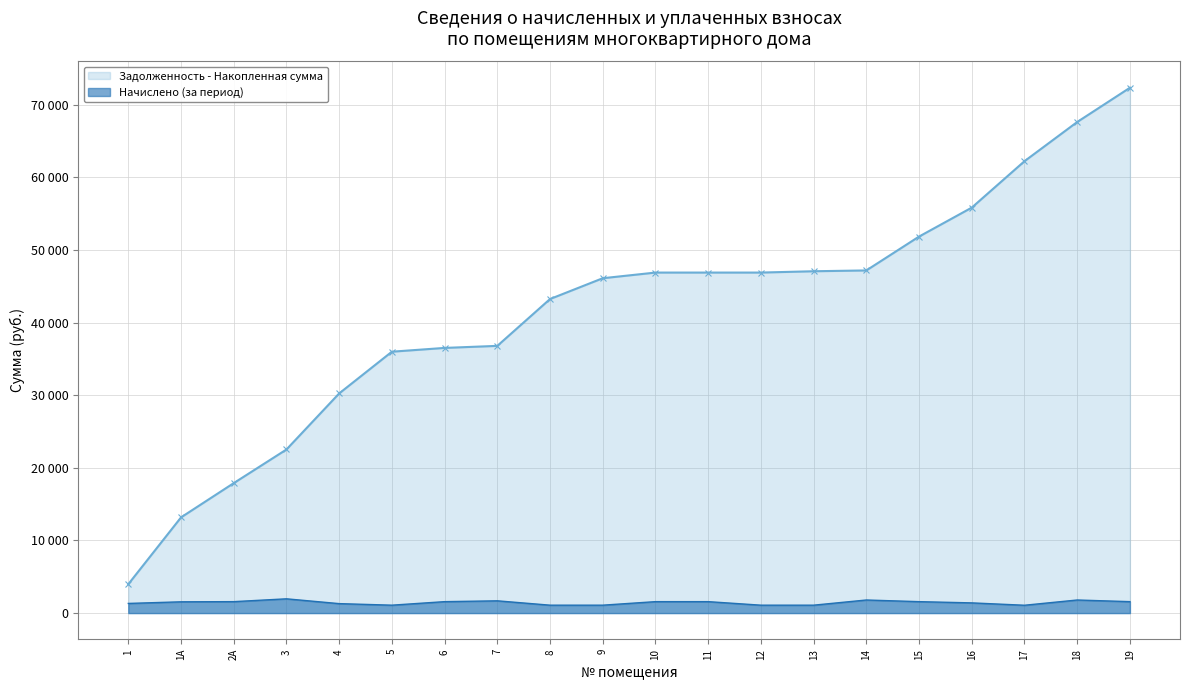

The value at 13 is 1088.6. True or false?

True